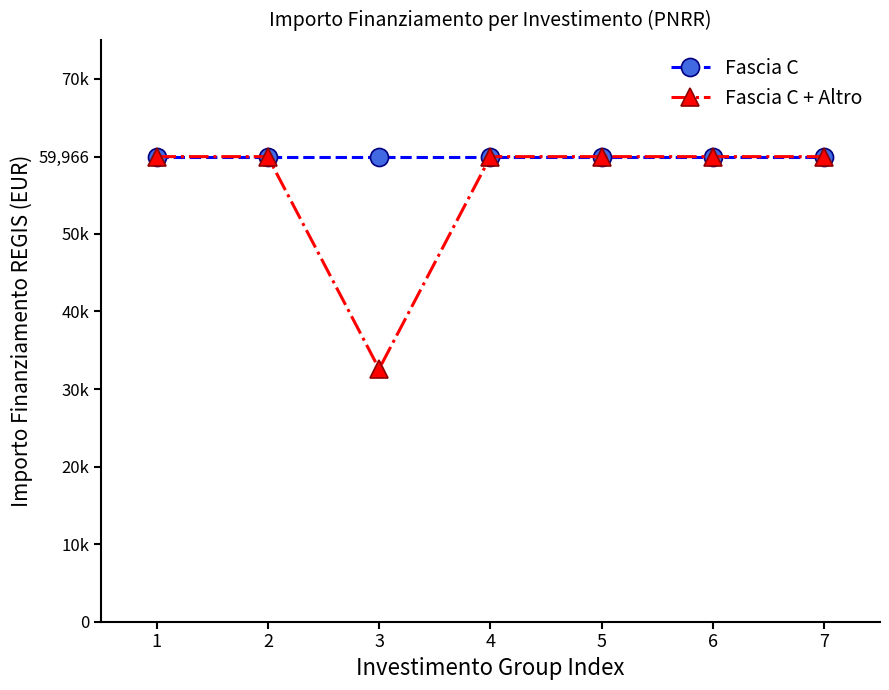

List the series in order of their peak value, highest first.

Fascia C, Fascia C + Altro